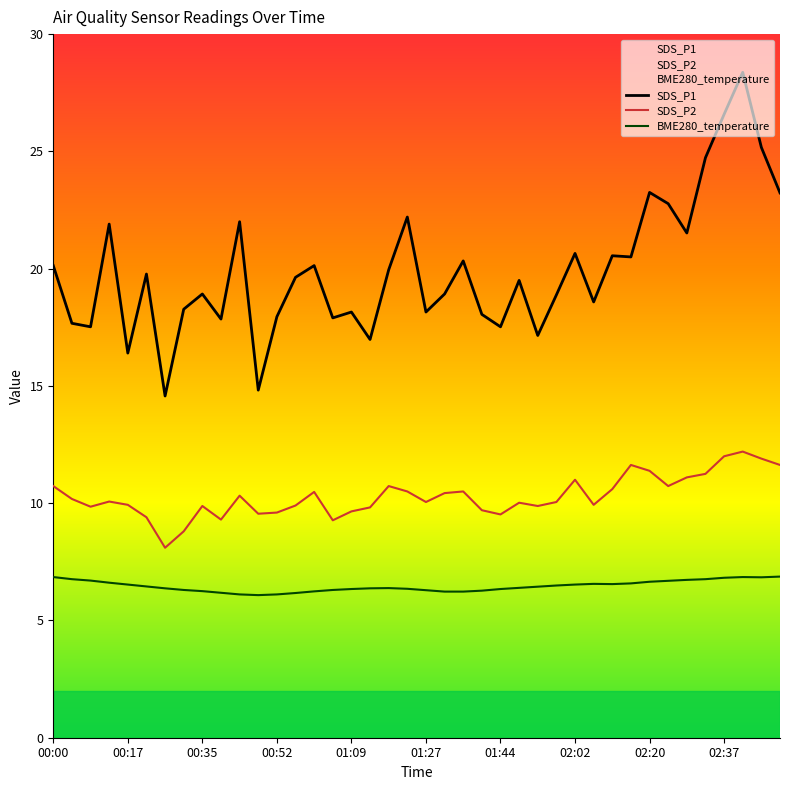

Does the chart display data point markers on the line(s)?

No